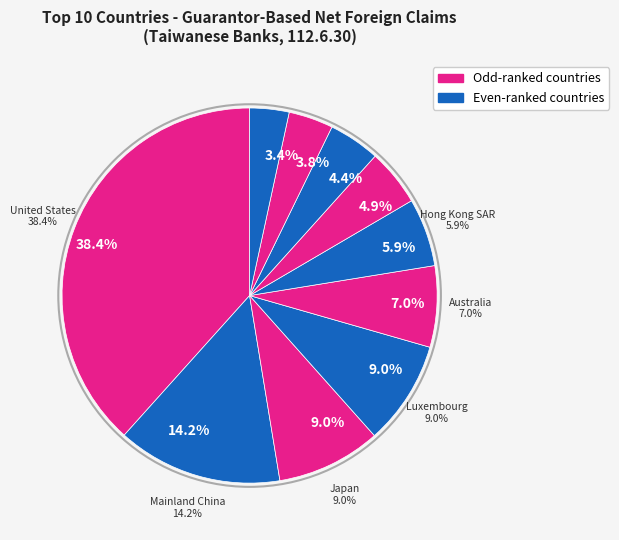

To the nearest percent, what is the difference between the Hong Kong SAR and France slice percentages?

1%